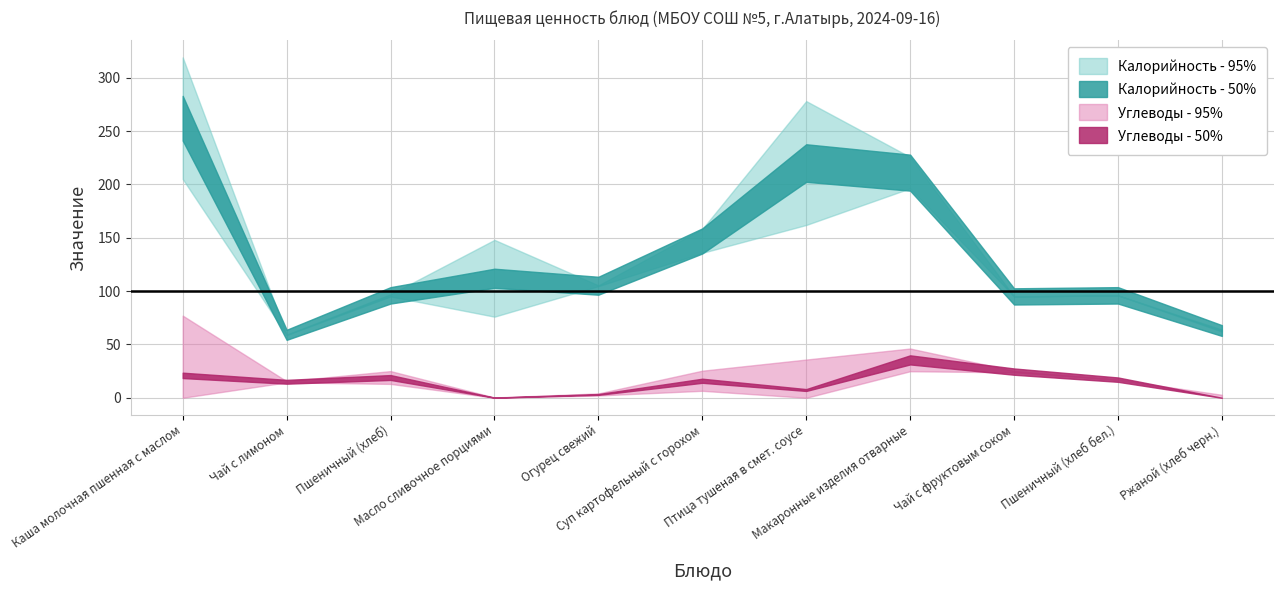

What is the sum of the Углеводы values at Масло сливочное порциями and Пшеничный (хлеб бел.)?

17.1